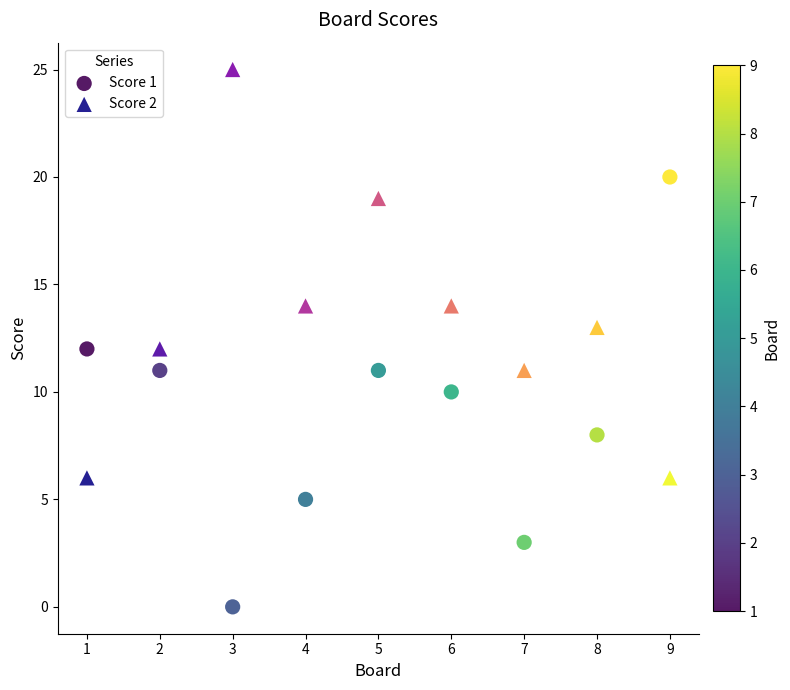

Which series reaches the maximum Y coordinate?

Score 2